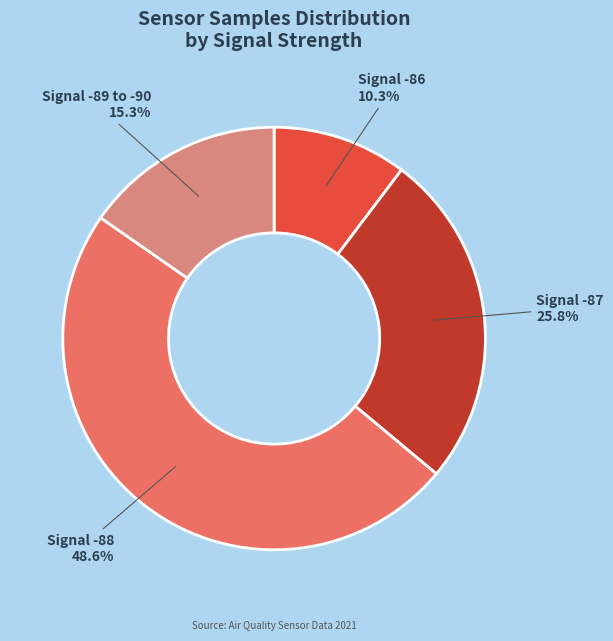

Is there a majority slice in this chart?

No